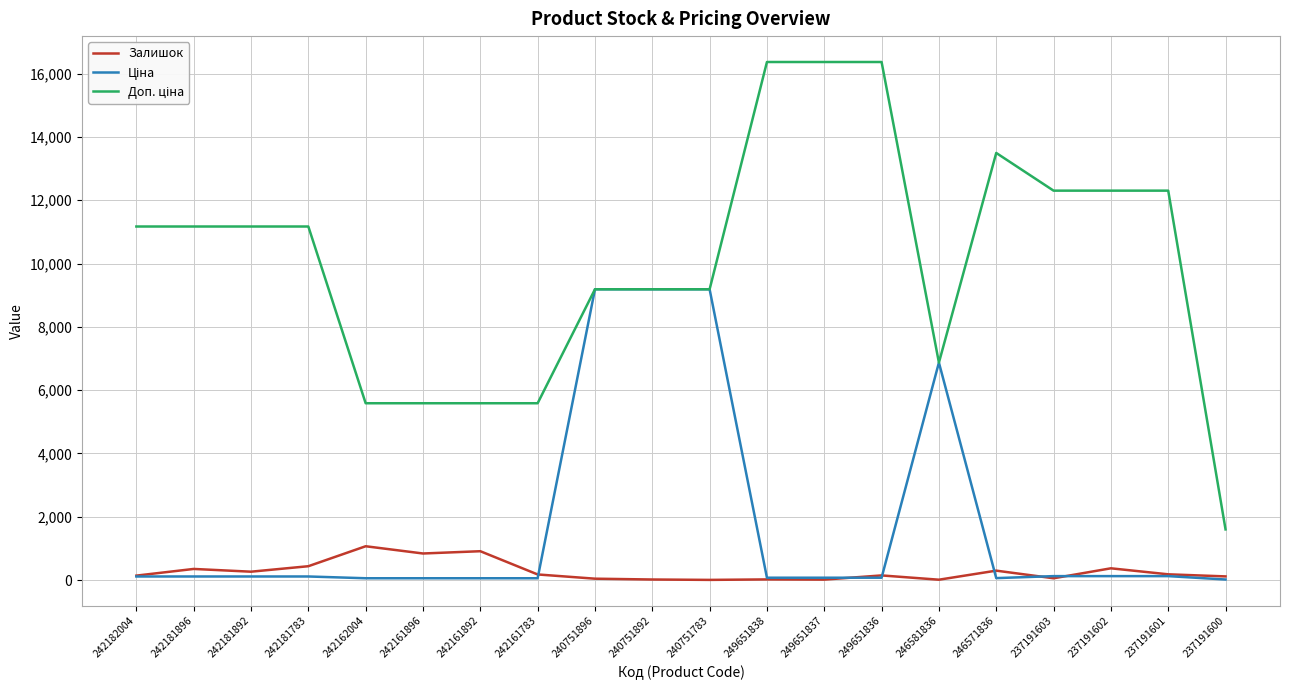

What is the greatest value displayed?

16366.5